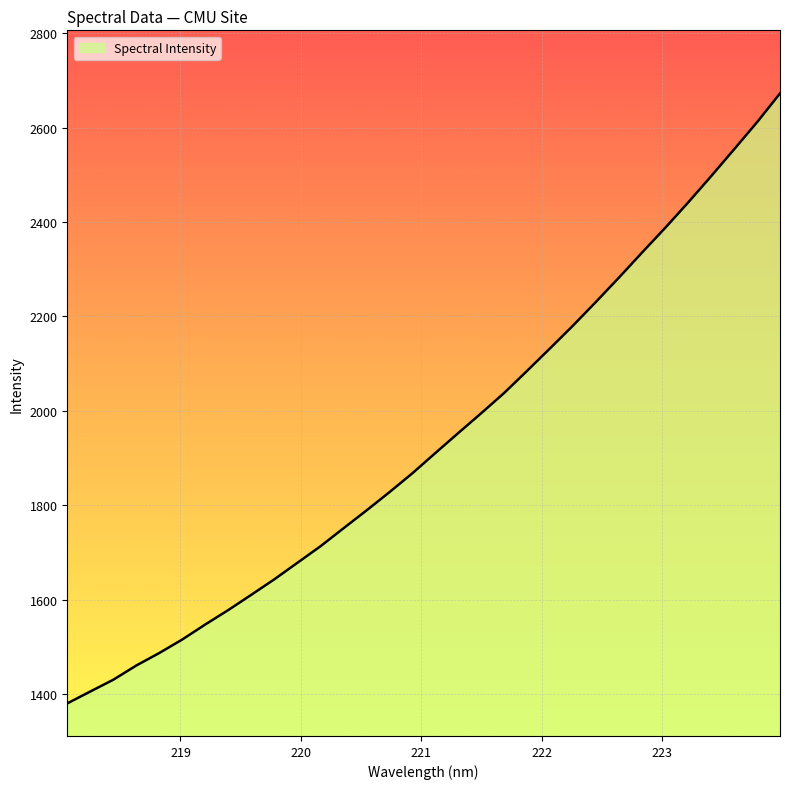

What is the minimum value shown in the chart?

1380.4